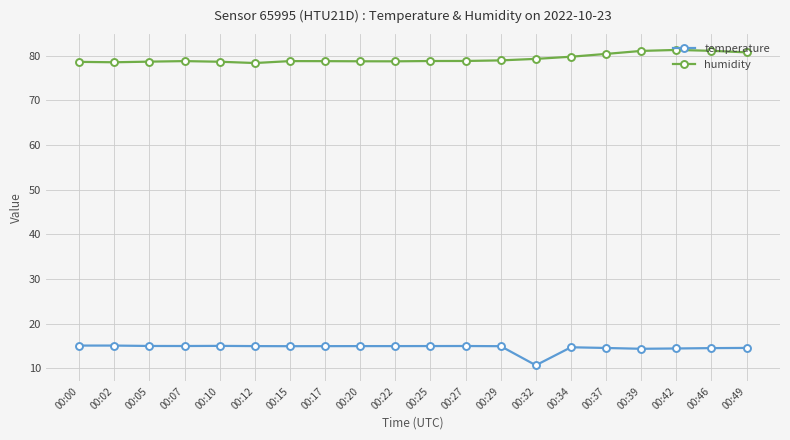

What is the difference between the highest and lowest values at 00:17?

63.8